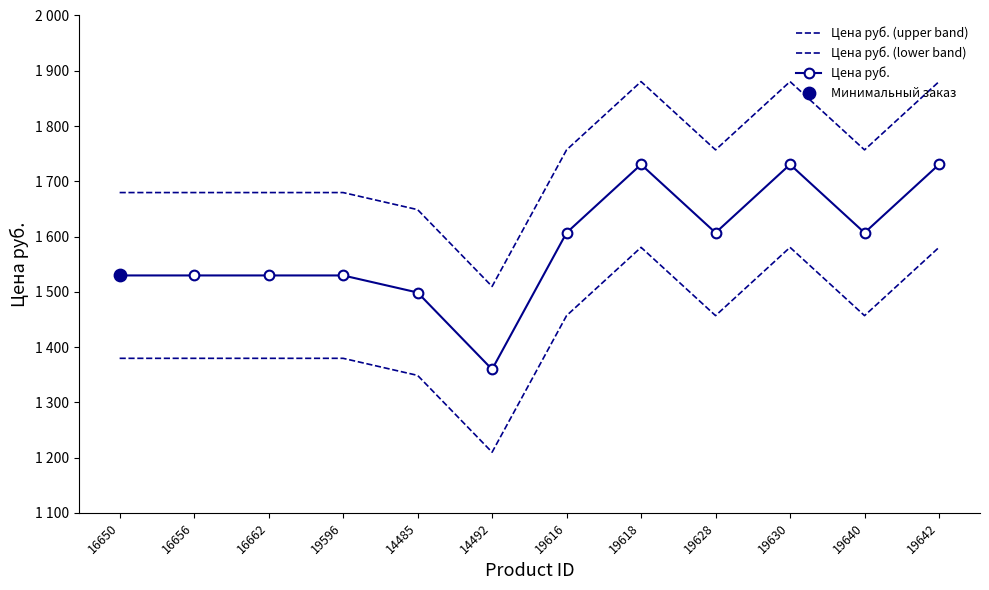

At which category is the sum across all series the highest?

19618